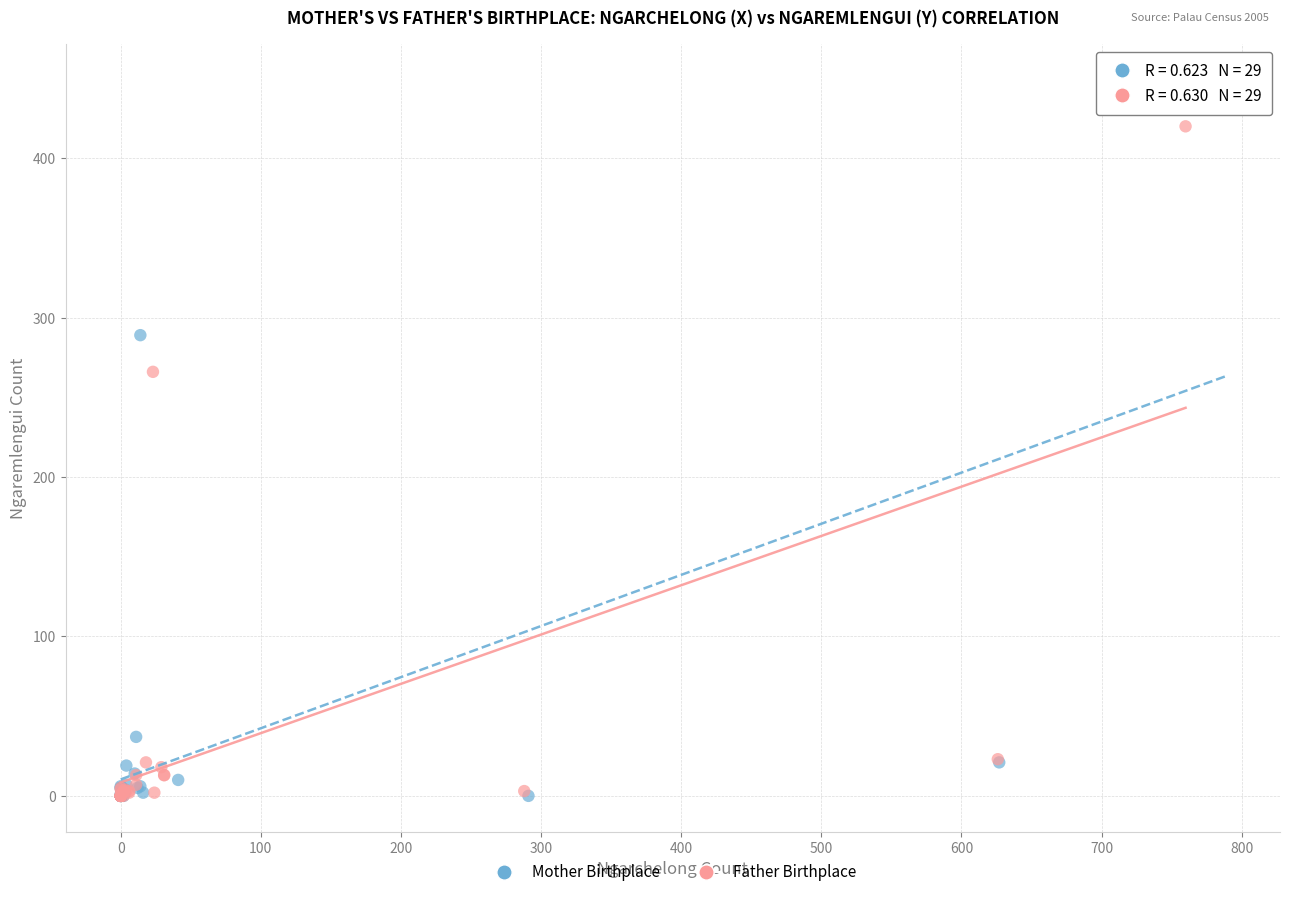

Which series contains the highest Y value?

Mother Birthplace